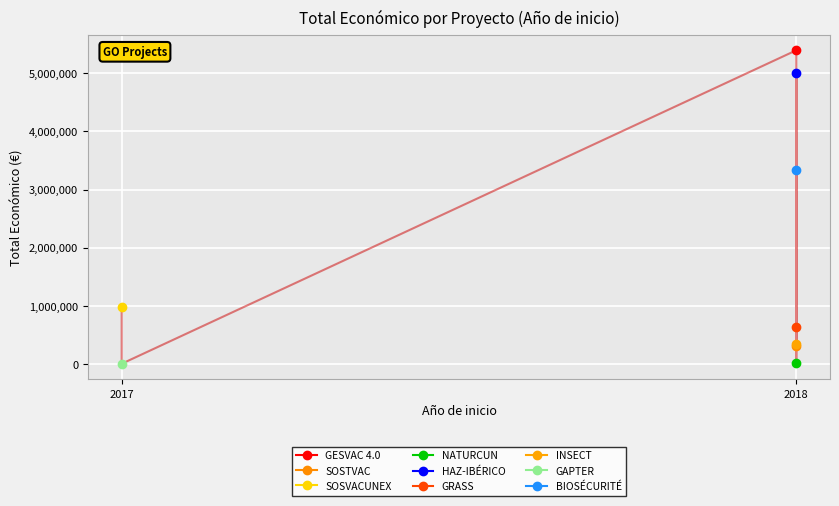

How many points are lower than both their immediate neighbors (excluding endpoints)?

3